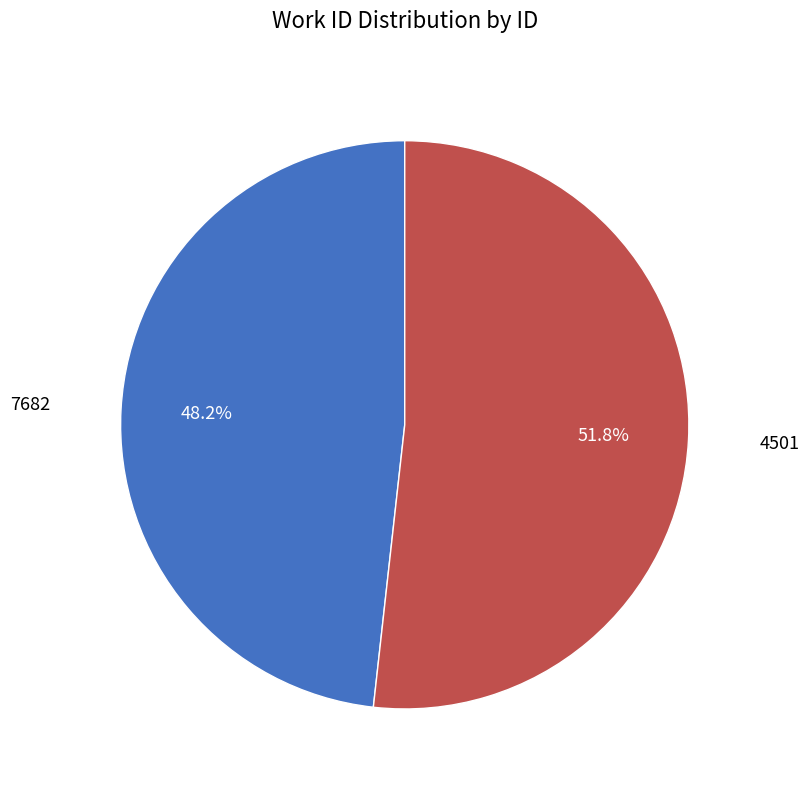

What percentage is the 4501 slice, to the nearest percent?

52%